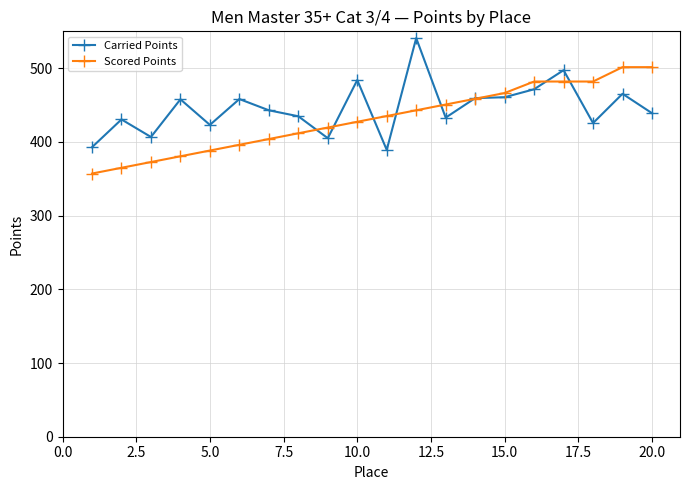

What is the value of the Carried Points point at the 1st from the left?

392.9